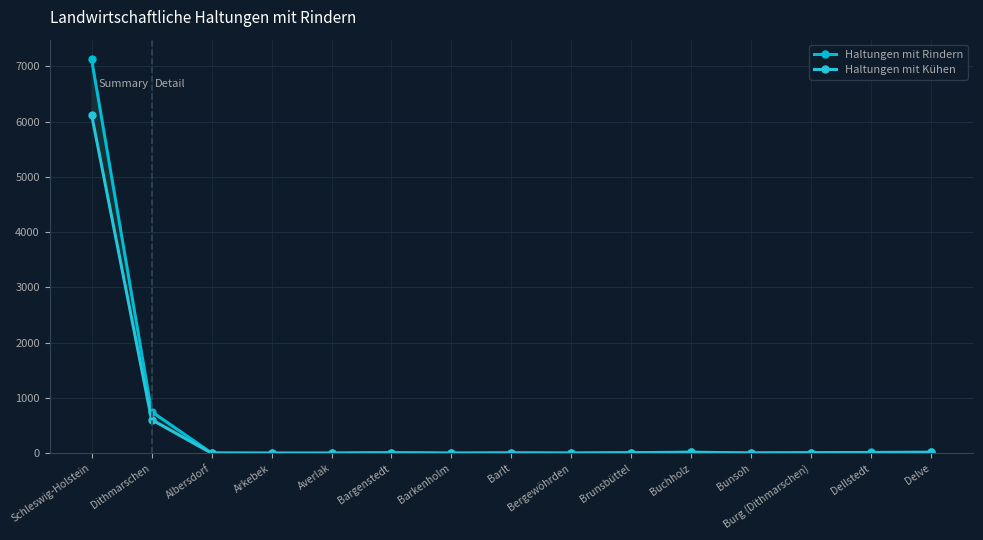

True or false: Haltungen mit Kühen has a value of 24 at Buchholz.

False